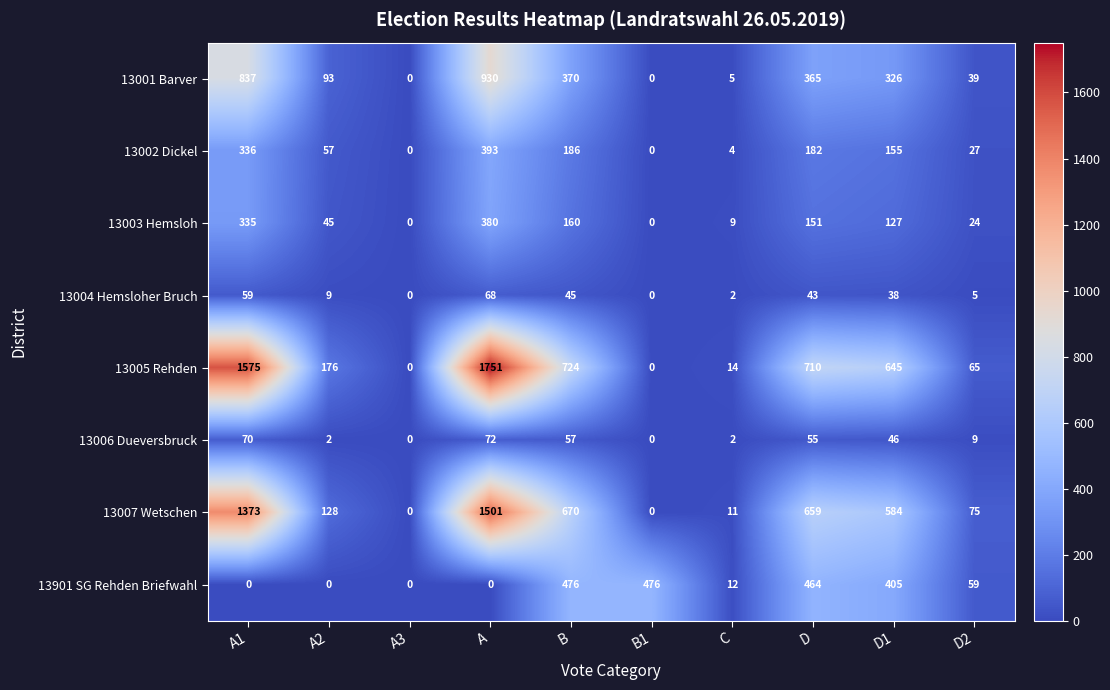

What is the difference between the maximum and minimum values in the 13901 SG Rehden Briefwahl series?

476